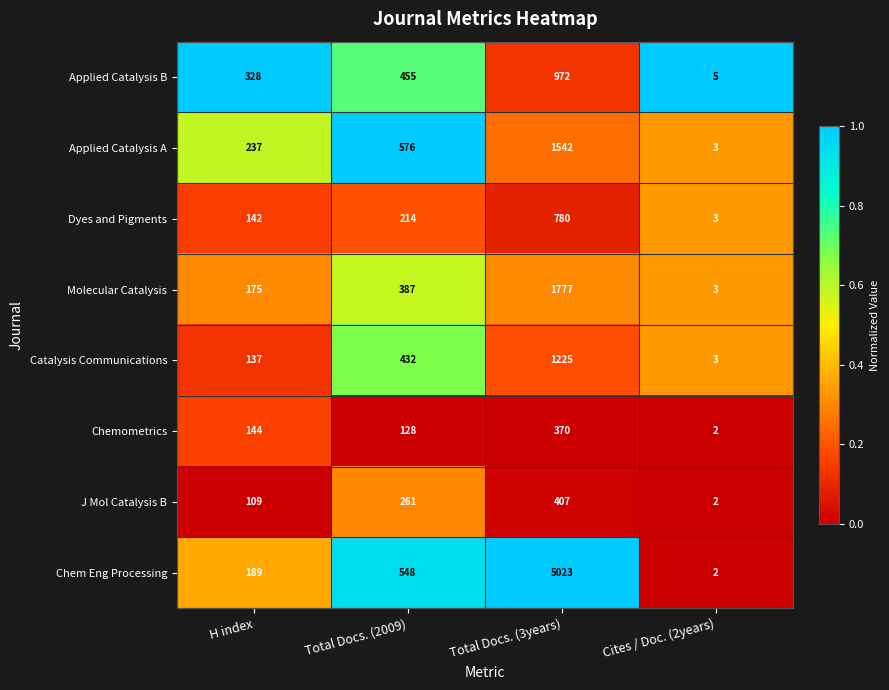

At which label is Catalysis Communications closest to 614?

Total Docs. (2009)